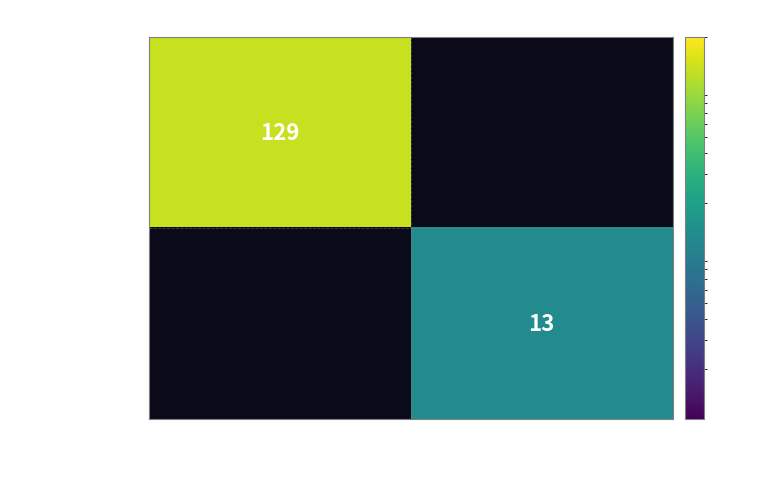

Is it true that 48a8fef20c… equals 22 at 1?

False